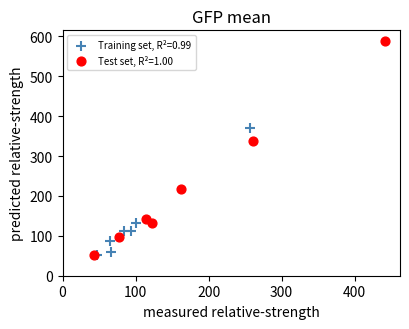

Which series contains the highest Y value?

Test set, R²=1.00